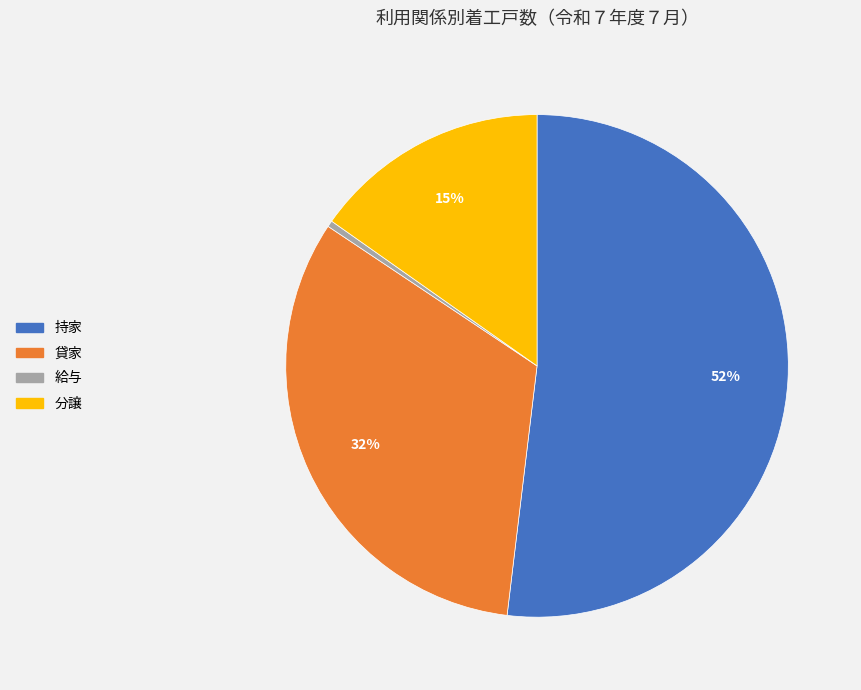

To the nearest percent, what portion does 分譲 represent?

15%